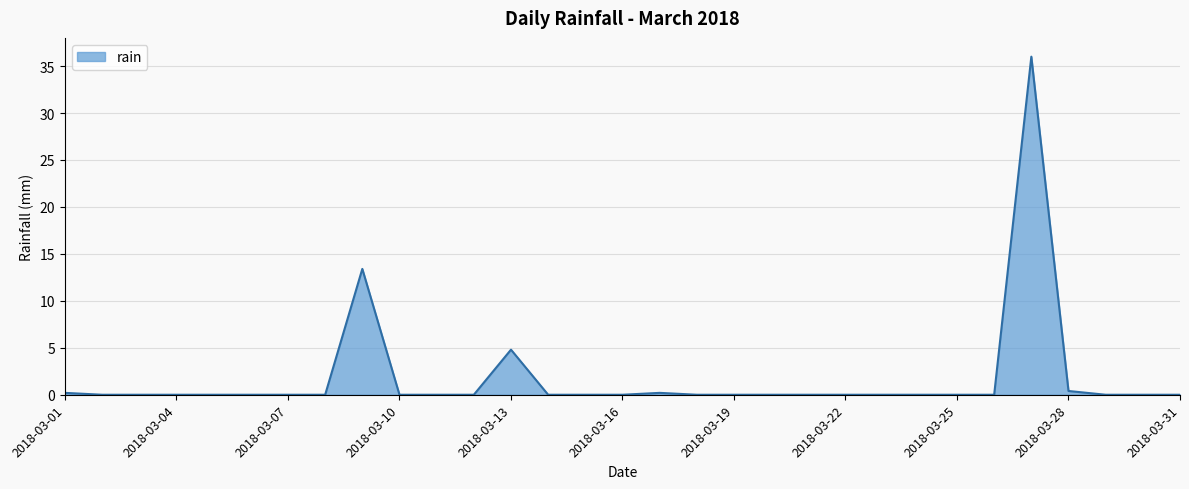

Does the chart have visible grid lines?

Yes